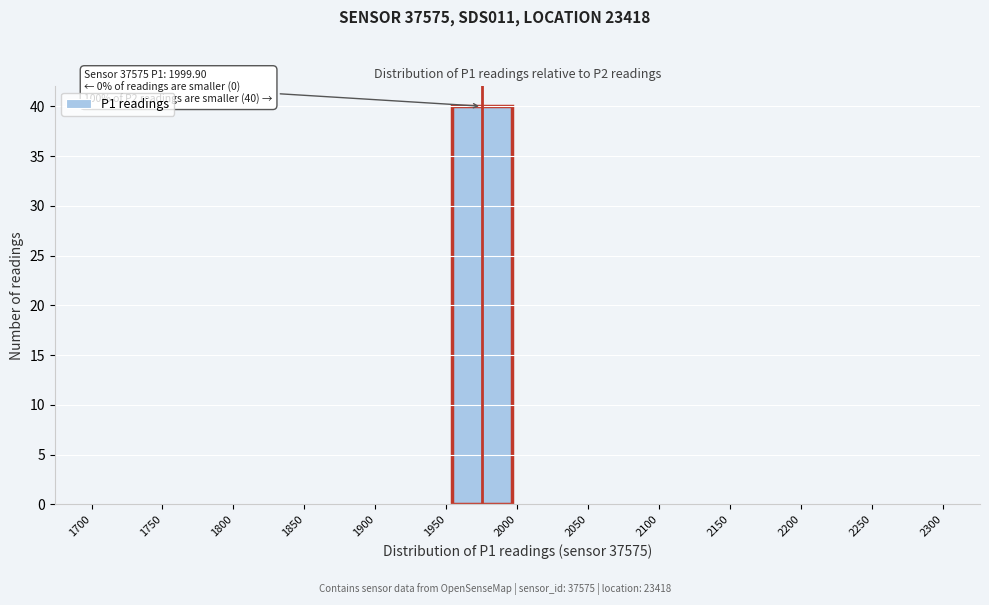

Over which range of the x-axis is the bar tallest?

1950 to 2000